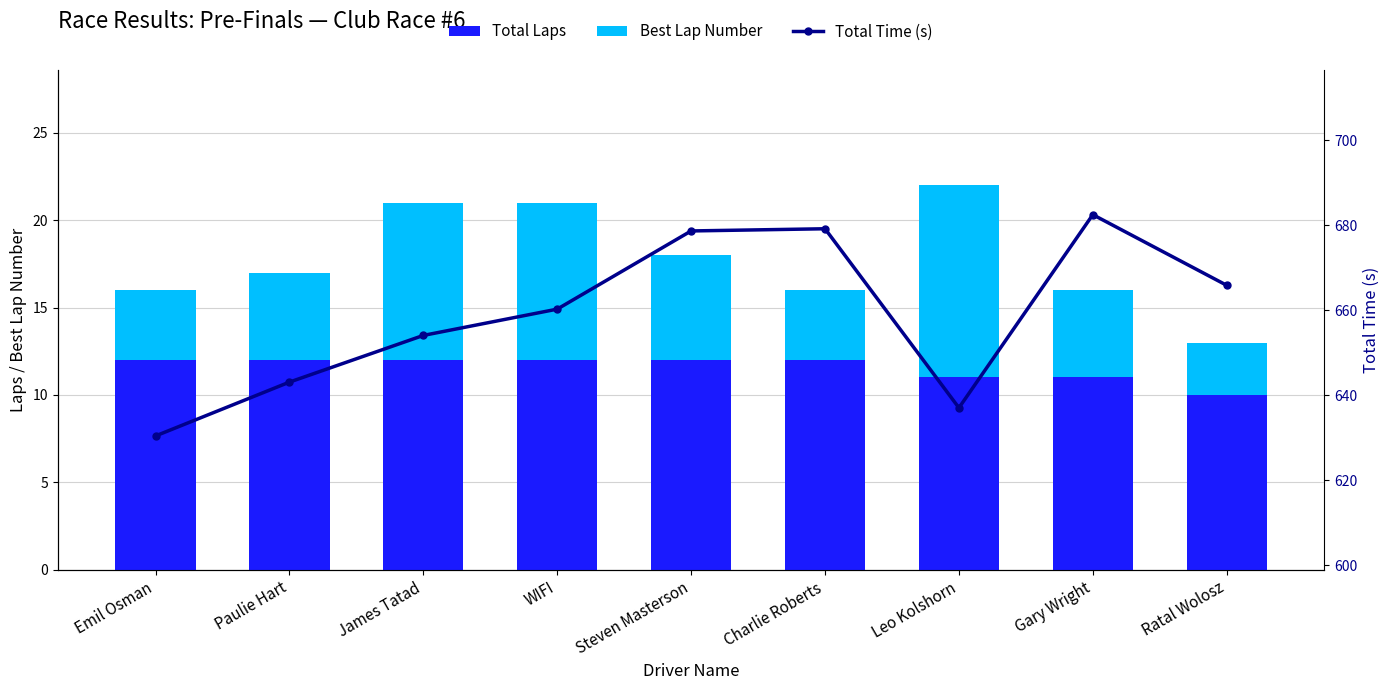

Reading left to right, list all the values displayed in this chart.

Total Laps: 12.0	12.0	12.0	12.0	12.0	12.0	11.0	11.0	10.0
Best Lap Number: 4.0	5.0	9.0	9.0	6.0	4.0	11.0	5.0	3.0
Total Time (s): 630.4	643.1	654.1	660.3	678.7	679.2	637.0	682.5	665.9